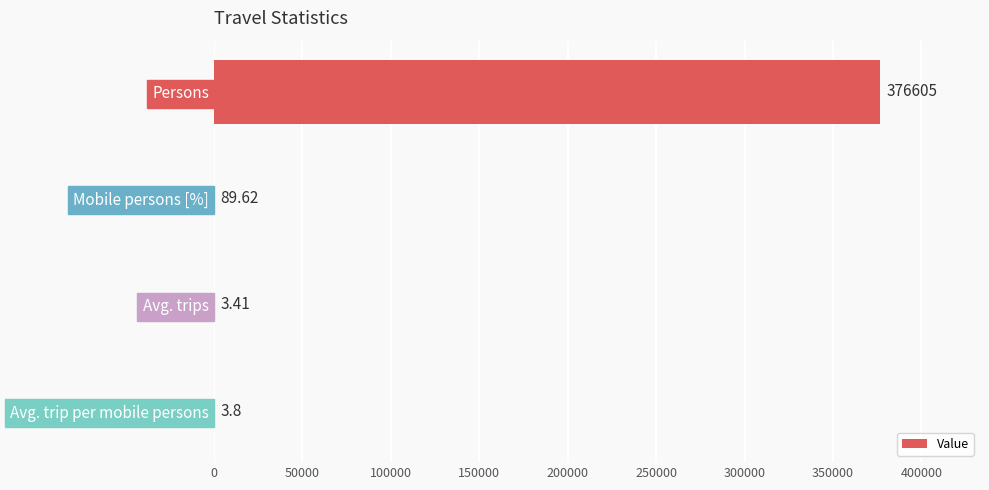

What is the maximum value shown in the chart?

376605.0